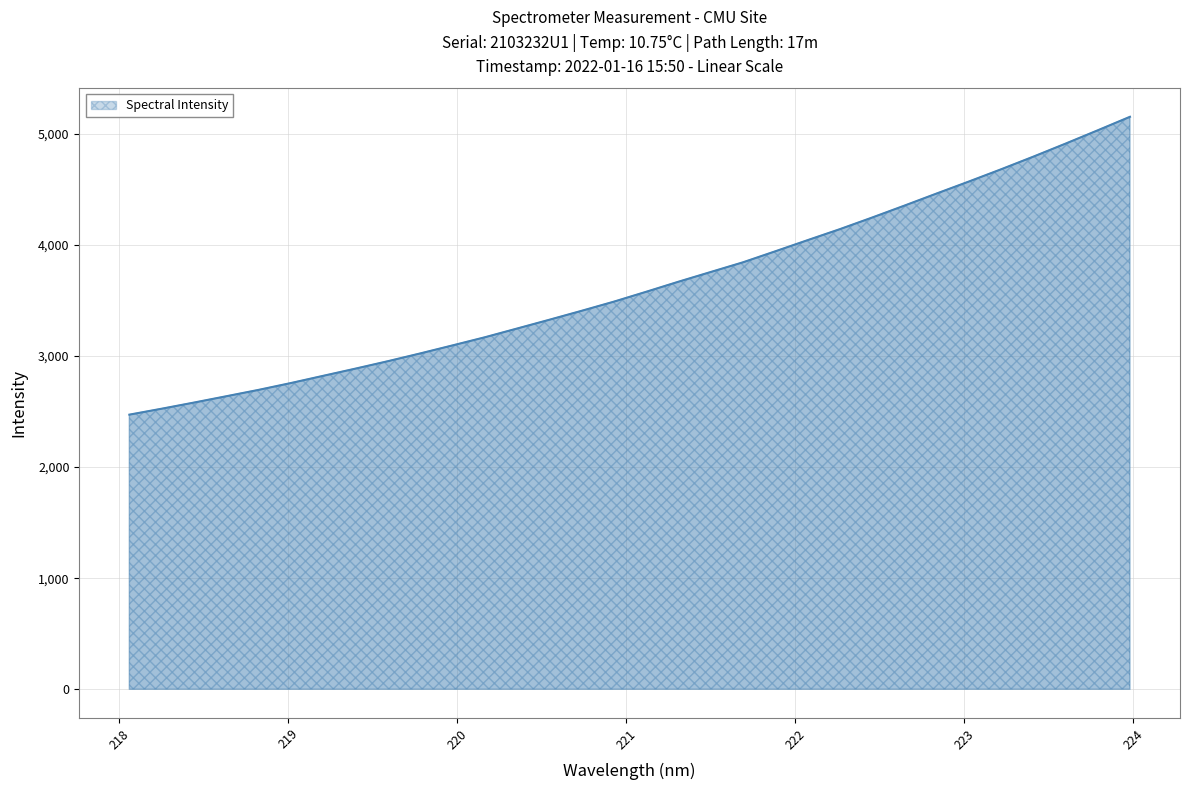

What is the difference between the maximum and minimum values?

2680.5